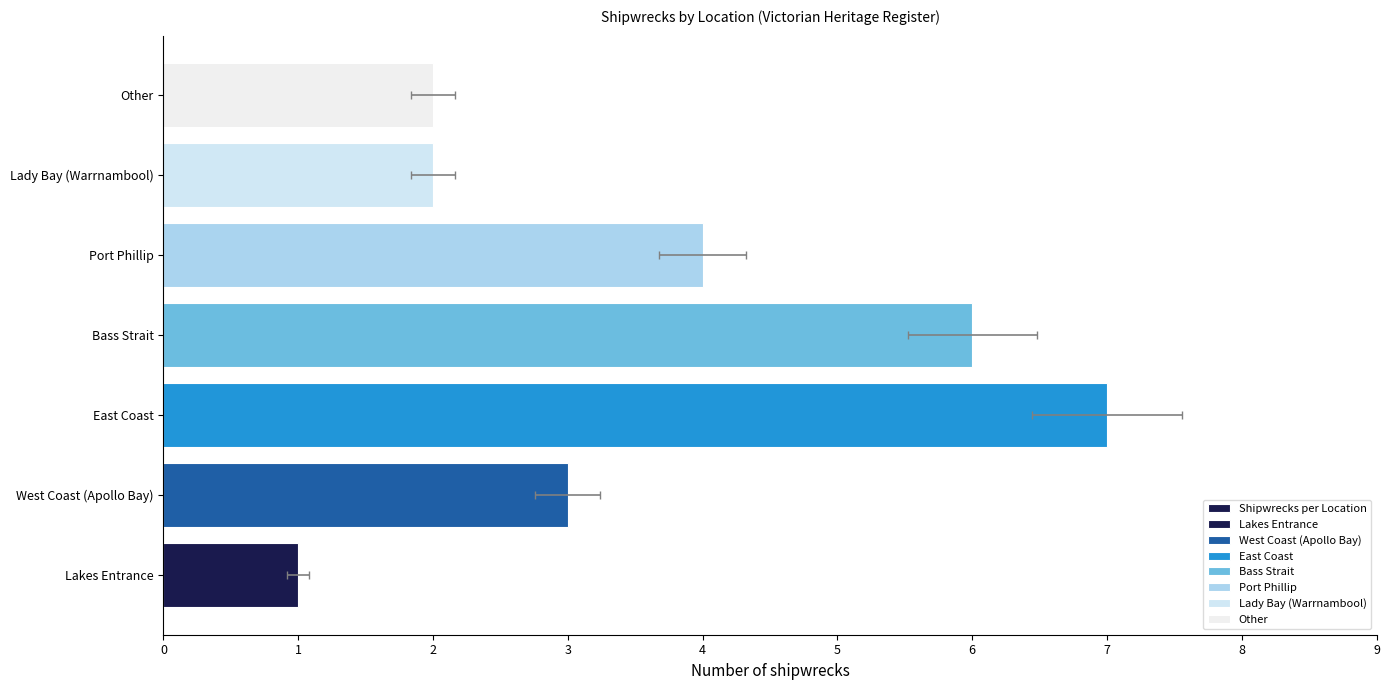

How many values exceed 3?

3